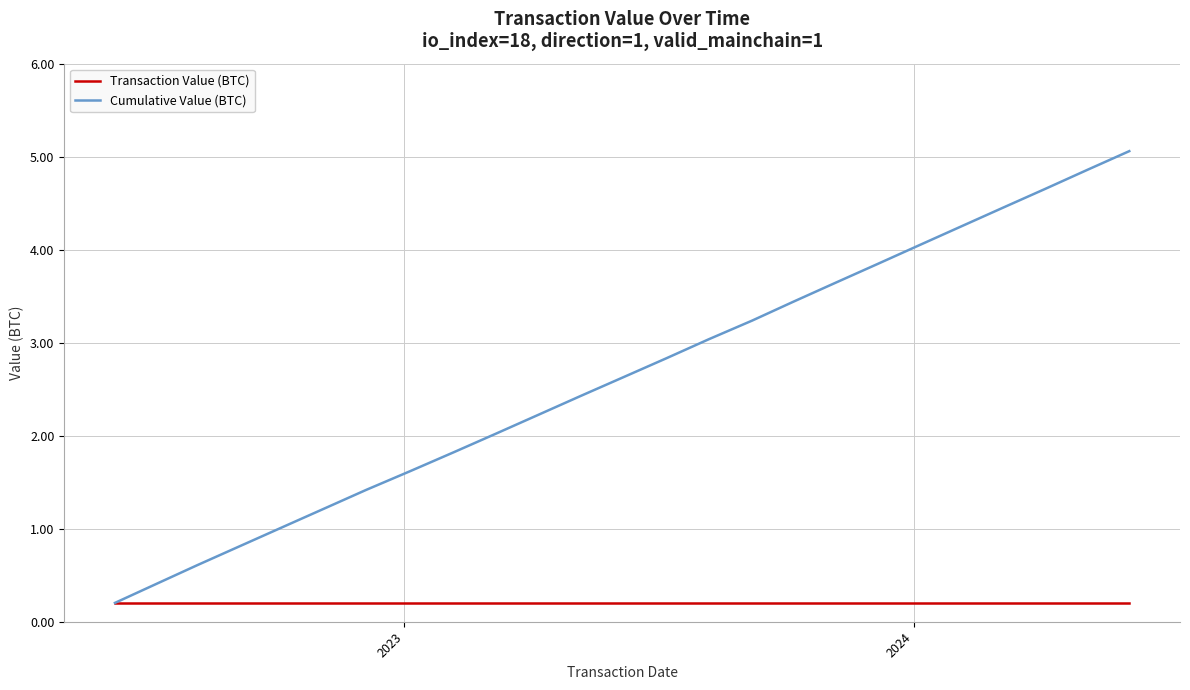

Rank the series by their average value, from highest to lowest.

Cumulative Value (BTC), Transaction Value (BTC)